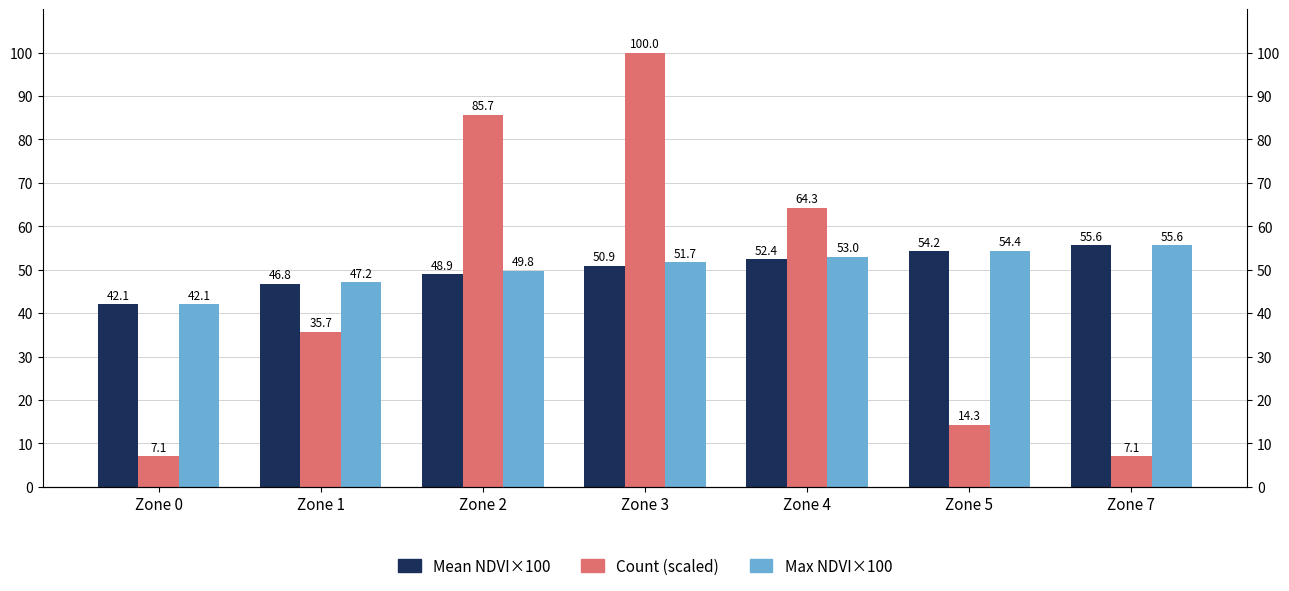

True or false: Count (scaled) has a value of 45.5 at Zone 2.

False